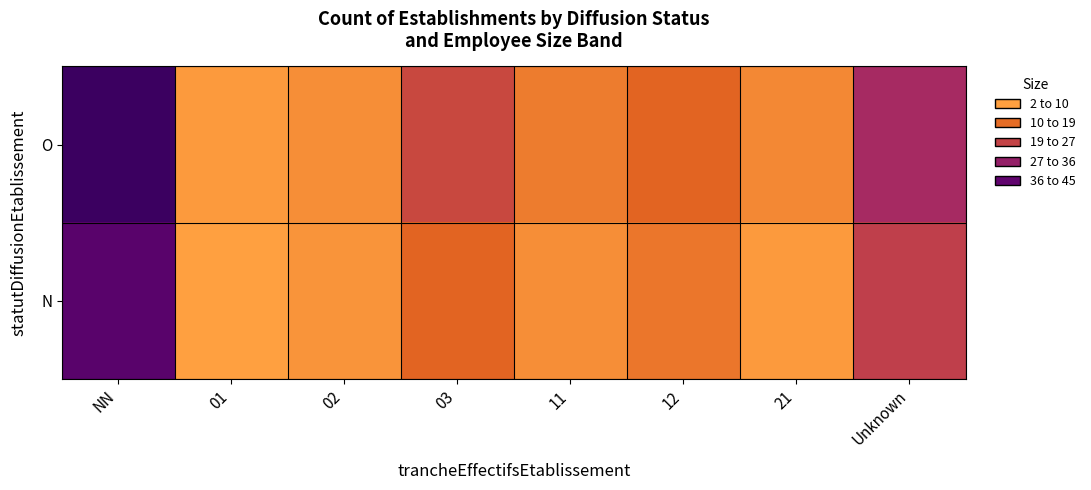

Rank the series by their average value, from lowest to highest.

N, O